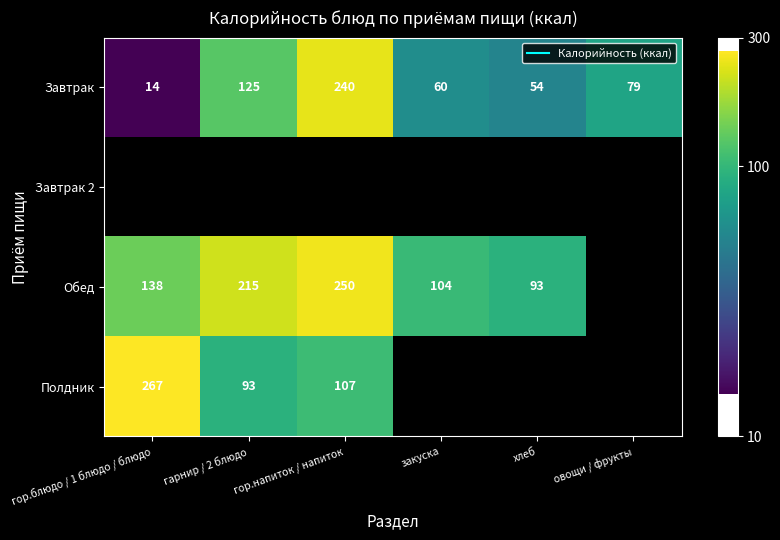

How many categories are shown in the chart?

6